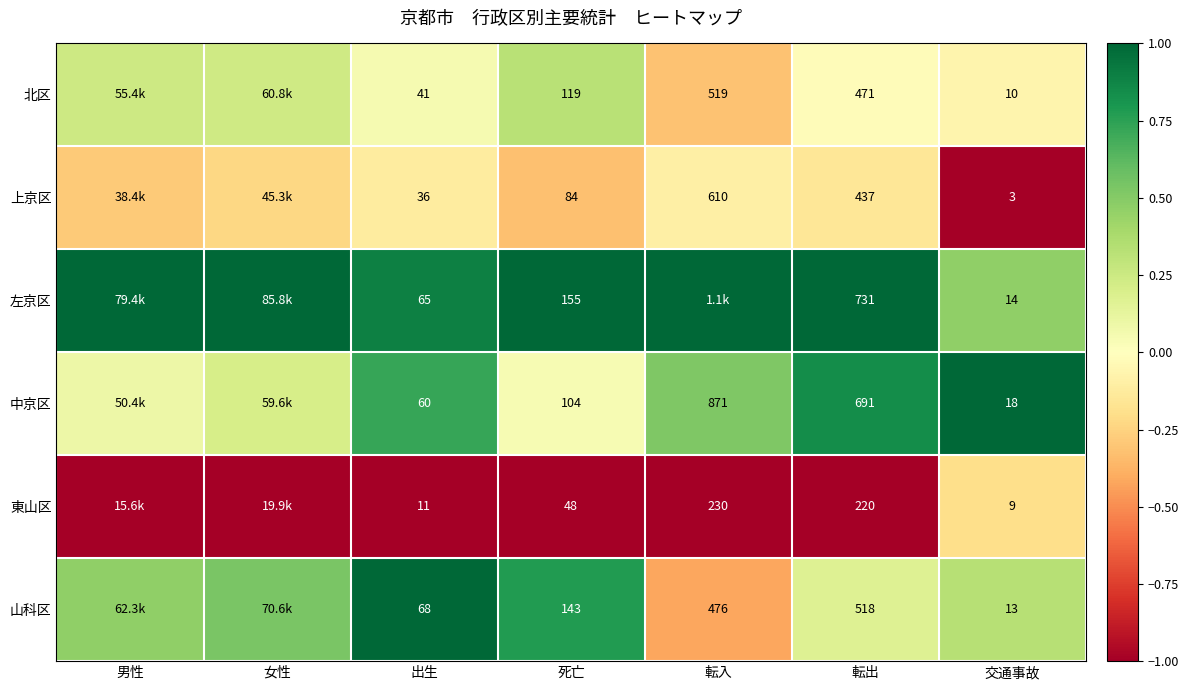

At 転出, list the series in order from largest to smallest.

左京区, 中京区, 山科区, 北区, 上京区, 東山区